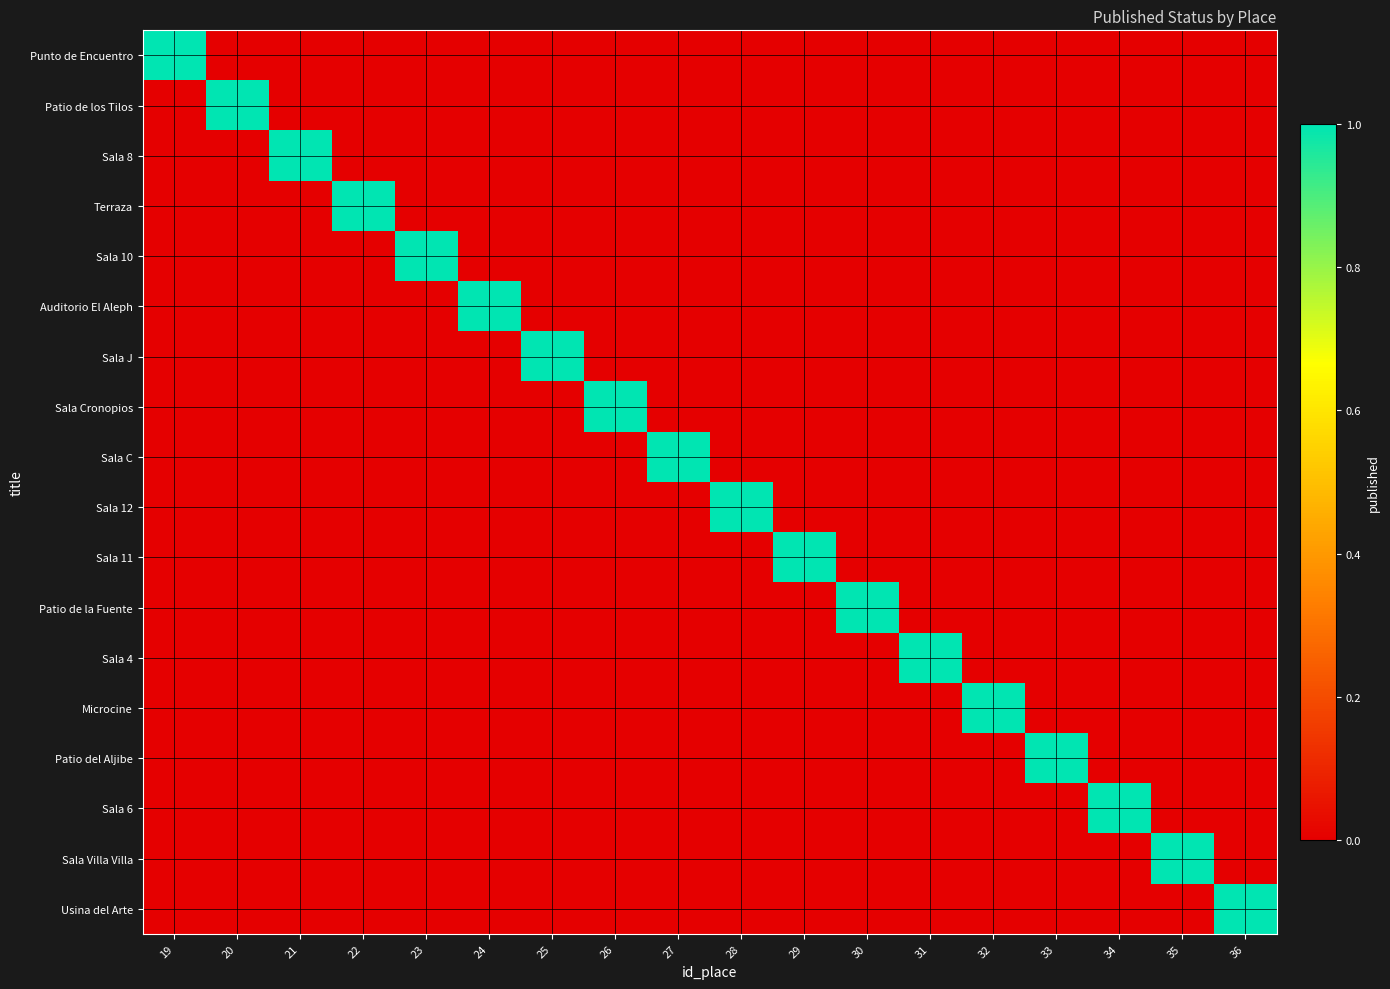

What is the spread (max minus min) of values at 19?

1